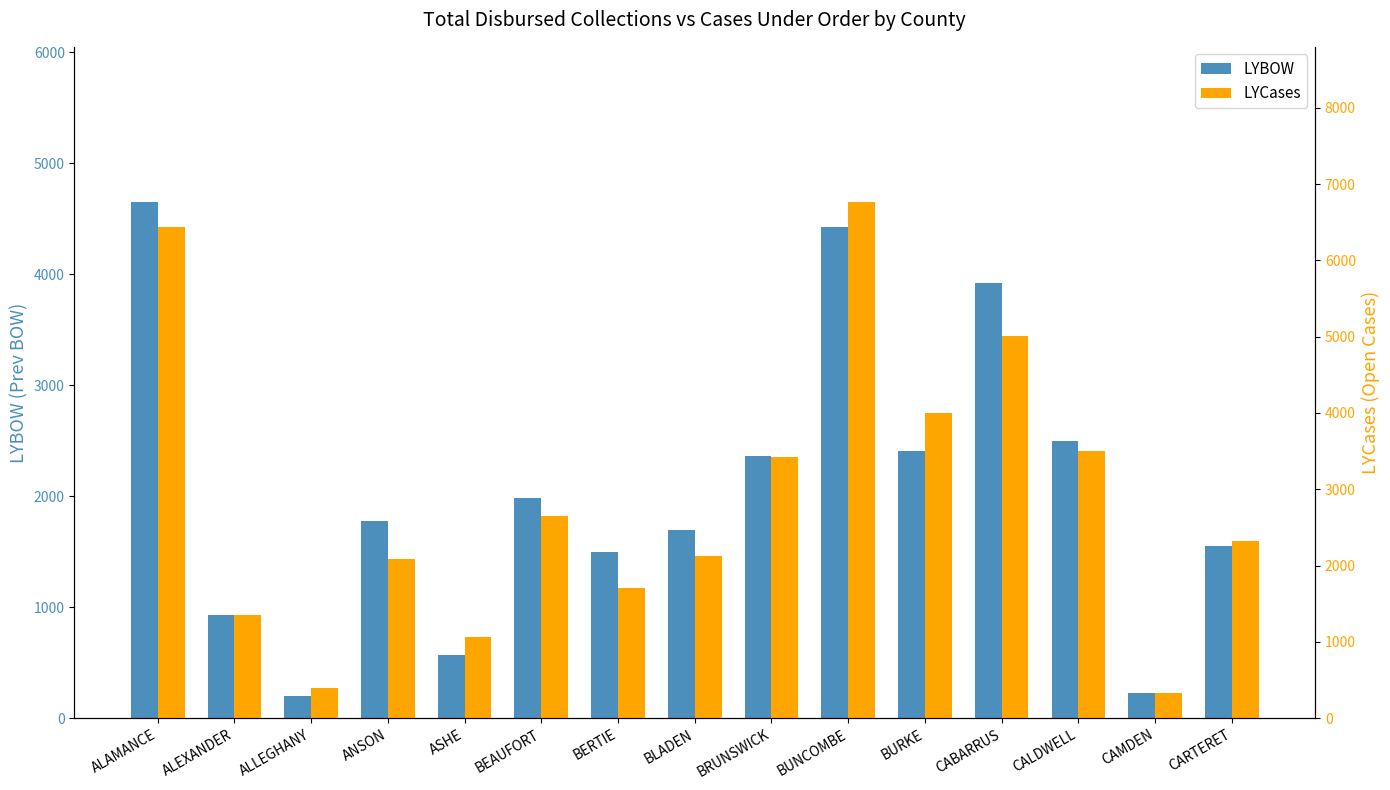

What is the label of the 10th bar from the left?

BUNCOMBE